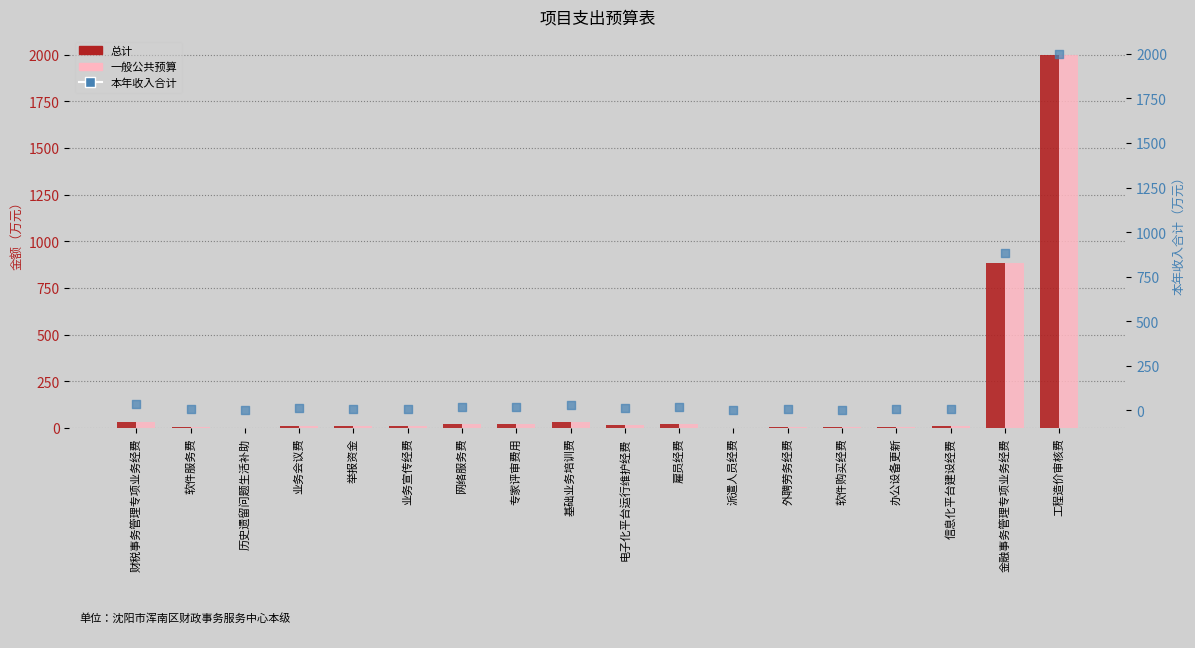

What is the total value across all series at 业务会议费?

36.0